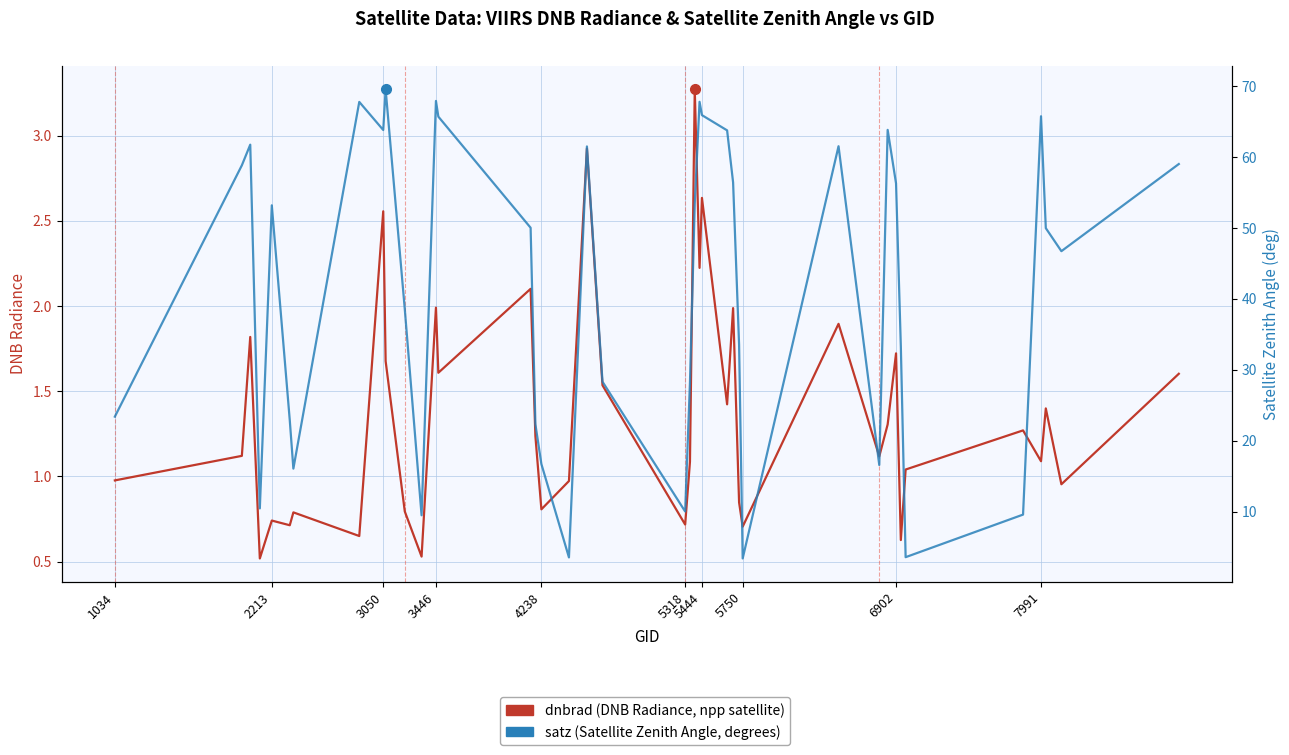

How many categories are shown in the chart?

40